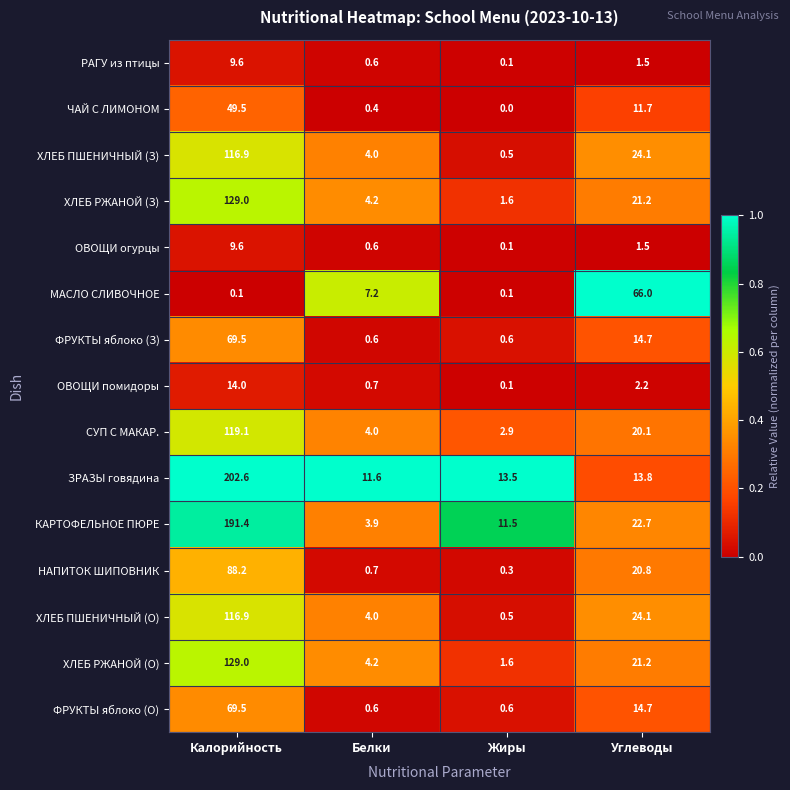

Which category has the highest value across all series?

Калорийность